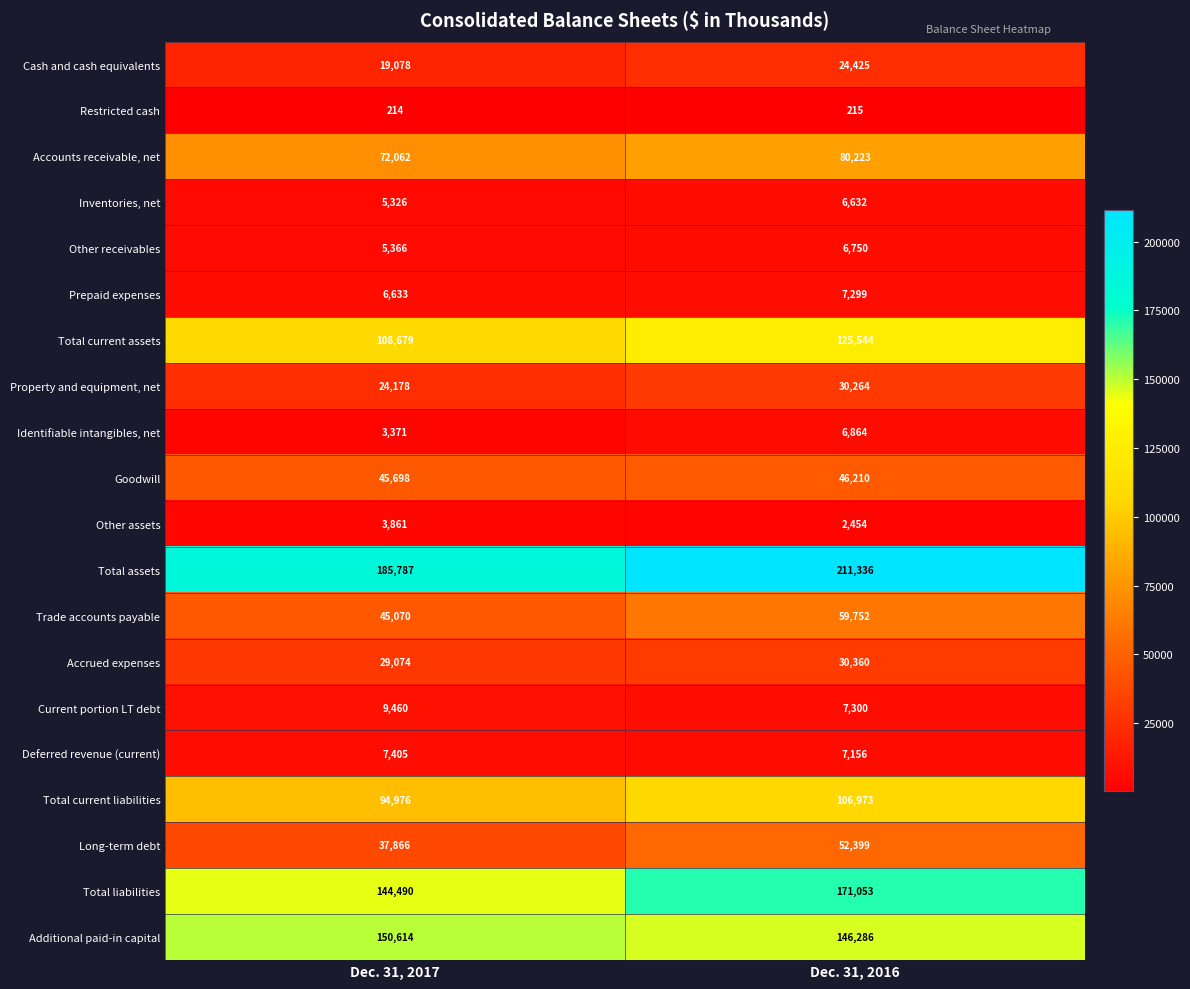

Which series changed the most between Dec. 31, 2017 and Dec. 31, 2016?

Total liabilities